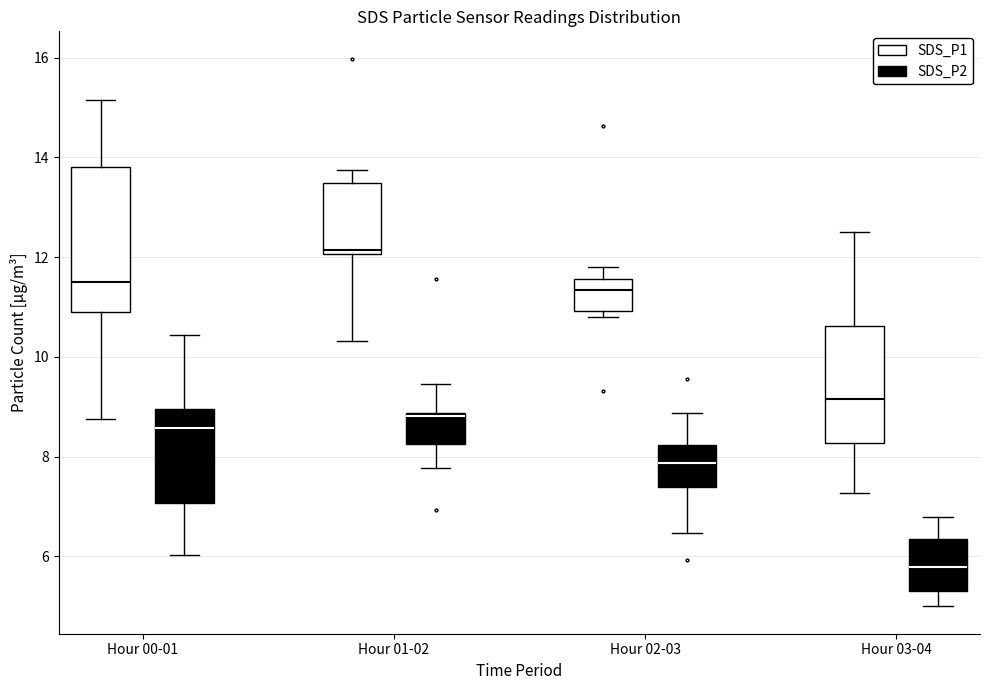

Reading left to right, transcribe this box plot: for each box, give where its median line is, the range the box spans, and where its two whiskers end, as read against the y-axis. The values are not printed on the chart, so give them approximately, as read against the axis.

Hour 00-01 (SDS_P1): median 11.6, box 11.0 to 13.8, whiskers 8.8 to 15.2
Hour 00-01 (SDS_P2): median 8.6, box 7.0 to 9.0, whiskers 6.0 to 10.4
Hour 01-02 (SDS_P1): median 12.2, box 12.0 to 13.4, whiskers 10.4 to 13.8
Hour 01-02 (SDS_P2): median 8.8 (just below the box's upper edge), box 8.2 to 8.8, whiskers 7.8 to 9.4
Hour 02-03 (SDS_P1): median 11.4, box 11.0 to 11.6, whiskers 10.8 to 11.8
Hour 02-03 (SDS_P2): median 7.8, box 7.4 to 8.2, whiskers 6.4 to 8.8
Hour 03-04 (SDS_P1): median 9.2, box 8.2 to 10.6, whiskers 7.2 to 12.6
Hour 03-04 (SDS_P2): median 5.8, box 5.4 to 6.4, whiskers 5.0 to 6.8